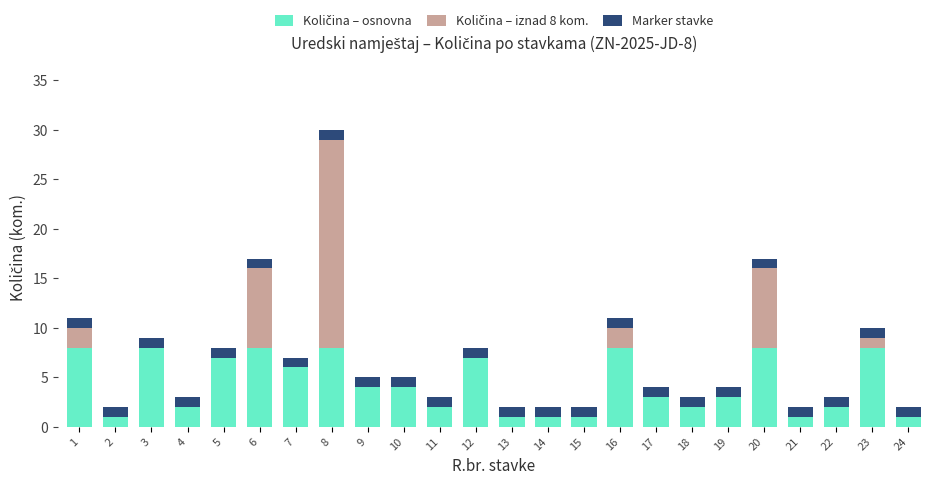

How many categories are shown in the chart?

24